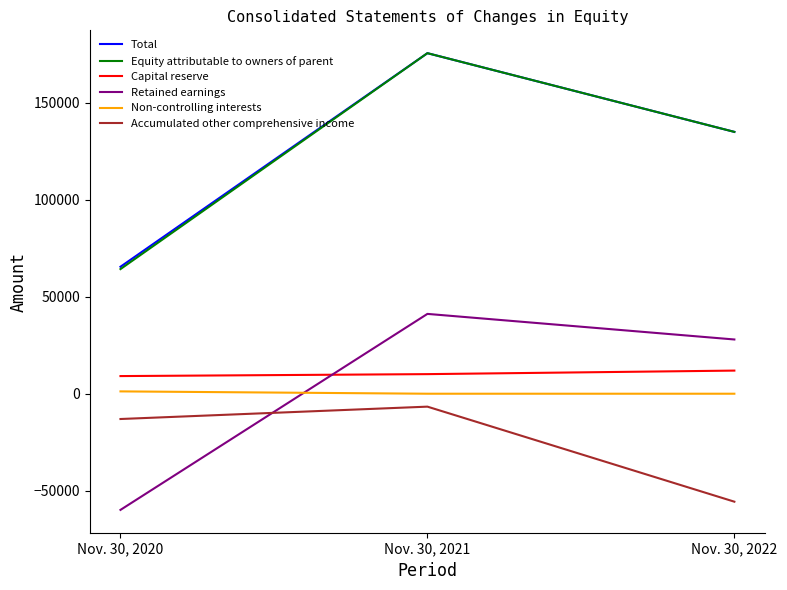

What is the greatest value displayed?

175704